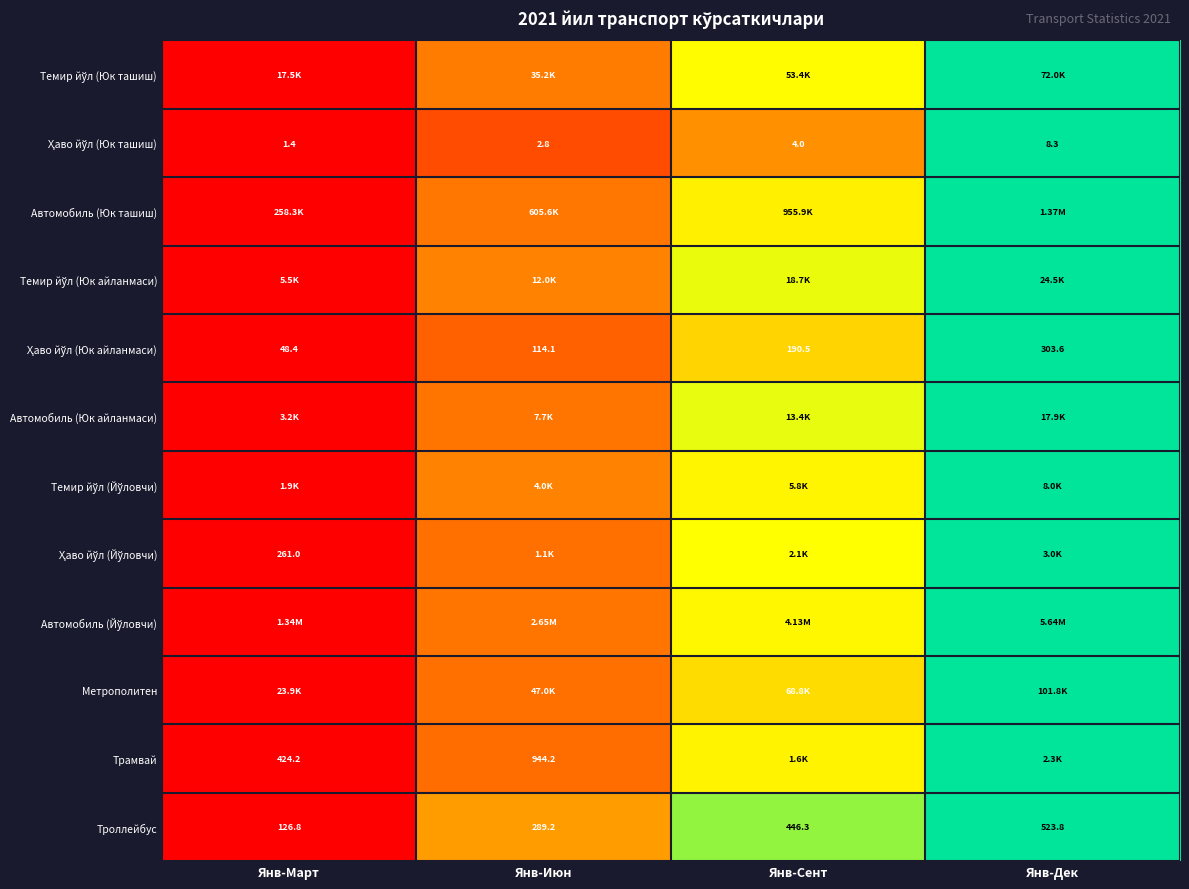

Which series has the largest range (max minus min)?

Темир йўл (Юк ташиш)